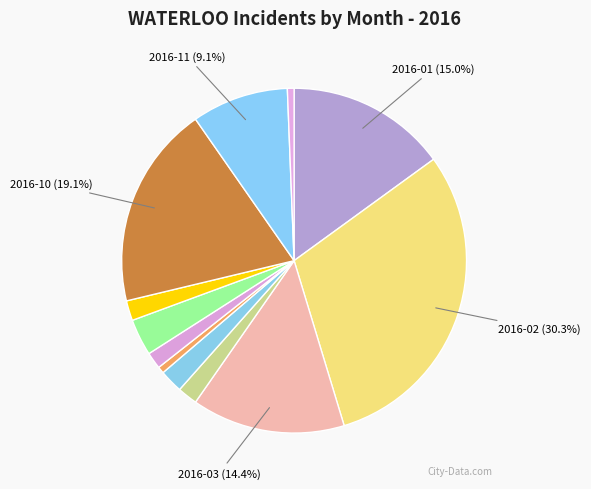

To the nearest percent, what is the average slice percentage?

8%